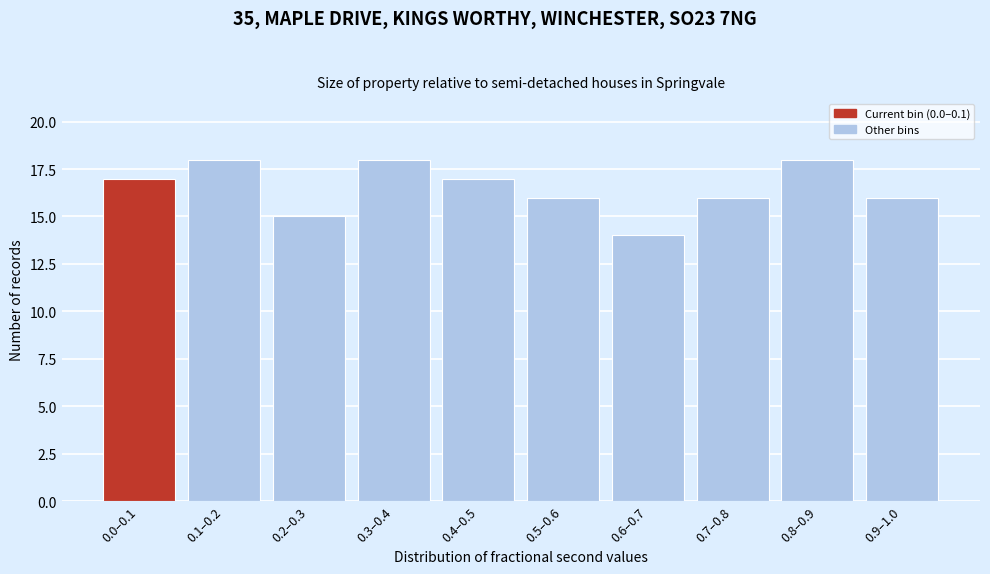

Reading left to right, extract all data points from this chart.

0.0–0.1=17	0.1–0.2=18	0.2–0.3=15	0.3–0.4=18	0.4–0.5=17	0.5–0.6=16	0.6–0.7=14	0.7–0.8=16	0.8–0.9=18	0.9–1.0=16